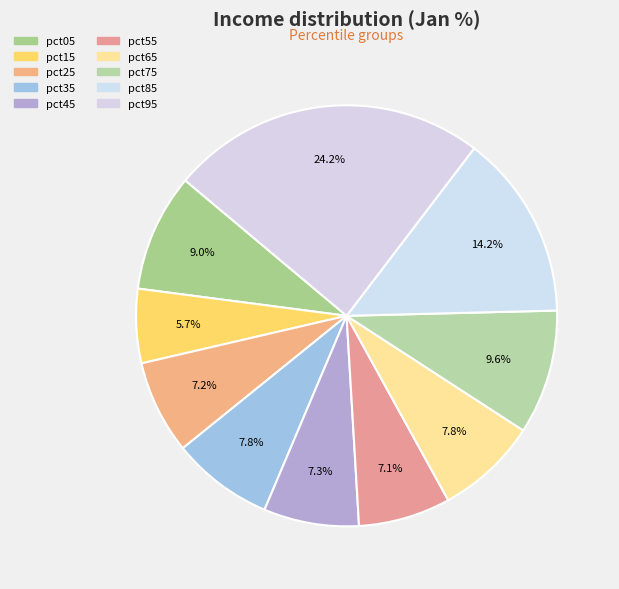

Between pct65 and pct45, which is larger?

pct65